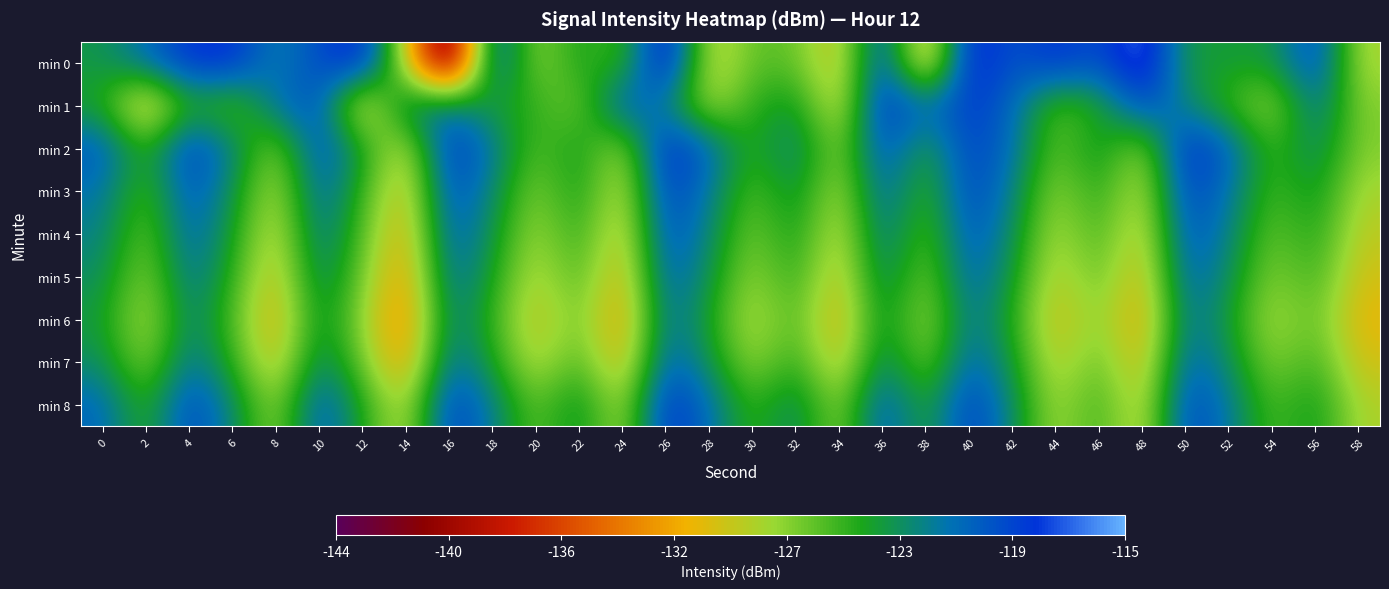

Reading left to right, what are all the values shown in this chart?

min 0: 0=-123.7	2=-121.2	4=-118.2	6=-118.0	8=-122.2	10=-119.5	12=-117.4	14=-129.4	16=-144.1	18=-119.0	20=-128.1	22=-124.2	24=-126.1	26=-116.0	28=-129.8	30=-126.3	32=-126.5	34=-130.4	36=-118.9	38=-132.8	40=-117.0	42=-120.1	44=-118.1	46=-119.9	48=-115.9	50=-124.1	52=-123.9	54=-124.0	56=-119.0	58=-128.5
min 1: 0=-124.5	2=-131.7	4=-124.7	6=-126.9	8=-121.3	10=-119.7	12=-131.4	14=-121.8	16=-121.6	18=-124.5	20=-125.0	22=-127.3	24=-119.8	26=-122.4	28=-128.6	30=-125.1	32=-123.7	34=-130.2	36=-117.9	38=-121.5	40=-118.4	42=-120.9	44=-126.3	46=-124.8	48=-119.2	50=-122.7	52=-125.6	54=-128.1	56=-121.3	58=-127.4
min 2: 0=-120.1	2=-125.4	4=-118.7	6=-122.3	8=-127.8	10=-119.5	12=-124.2	14=-129.6	16=-118.3	18=-121.7	20=-126.4	22=-123.9	24=-128.5	26=-117.6	28=-120.8	30=-125.3	32=-122.1	34=-127.9	36=-119.4	38=-124.7	40=-118.9	42=-121.2	44=-126.8	46=-123.5	48=-128.2	50=-117.8	52=-120.5	54=-125.9	56=-122.6	58=-127.3
min 3: 0=-121.5	2=-126.2	4=-119.8	6=-123.4	8=-128.9	10=-120.6	12=-125.3	14=-130.7	16=-119.4	18=-122.8	20=-127.5	22=-124.0	24=-129.6	26=-118.7	28=-121.9	30=-126.4	32=-123.2	34=-128.8	36=-120.5	38=-125.8	40=-119.0	42=-122.3	44=-127.9	46=-124.6	48=-129.3	50=-118.9	52=-121.6	54=-126.0	56=-123.7	58=-128.4
min 4: 0=-122.3	2=-127.0	4=-120.6	6=-124.2	8=-129.7	10=-121.4	12=-126.1	14=-131.5	16=-120.2	18=-123.6	20=-128.3	22=-124.8	24=-130.4	26=-119.5	28=-122.7	30=-127.2	32=-124.0	34=-129.6	36=-121.3	38=-126.6	40=-119.8	42=-123.1	44=-128.7	46=-125.4	48=-130.1	50=-119.7	52=-122.4	54=-126.8	56=-124.5	58=-129.2
min 5: 0=-123.1	2=-127.8	4=-121.4	6=-125.0	8=-130.5	10=-122.2	12=-126.9	14=-132.3	16=-121.0	18=-124.4	20=-129.1	22=-125.6	24=-131.2	26=-120.3	28=-123.5	30=-128.0	32=-124.8	34=-130.4	36=-122.1	38=-127.4	40=-120.6	42=-123.9	44=-129.5	46=-126.2	48=-130.9	50=-120.5	52=-123.2	54=-127.6	56=-125.3	58=-130.0
min 6: 0=-124.0	2=-128.7	4=-122.3	6=-125.9	8=-131.4	10=-123.1	12=-127.8	14=-133.2	16=-121.9	18=-125.3	20=-130.0	22=-126.5	24=-132.1	26=-121.2	28=-124.4	30=-128.9	32=-125.7	34=-131.3	36=-123.0	38=-128.3	40=-121.5	42=-124.8	44=-130.4	46=-127.1	48=-131.8	50=-121.4	52=-124.1	54=-128.5	56=-126.2	58=-130.9
min 7: 0=-123.1	2=-127.8	4=-121.4	6=-125.0	8=-130.5	10=-122.2	12=-126.9	14=-132.3	16=-121.0	18=-124.4	20=-129.1	22=-125.6	24=-131.2	26=-120.3	28=-123.5	30=-128.0	32=-124.8	34=-130.4	36=-122.1	38=-127.4	40=-120.6	42=-123.9	44=-129.5	46=-126.2	48=-130.9	50=-120.5	52=-123.2	54=-127.6	56=-125.3	58=-130.0
min 8: 0=-120.8	2=-125.5	4=-119.1	6=-122.7	8=-128.2	10=-119.9	12=-124.6	14=-129.4	16=-118.7	18=-122.1	20=-126.8	22=-123.3	24=-128.9	26=-118.0	28=-121.2	30=-125.7	32=-122.5	34=-128.1	36=-119.8	38=-125.1	40=-118.6	42=-122.9	44=-128.5	46=-125.2	48=-129.9	50=-119.1	52=-121.8	54=-126.2	56=-123.9	58=-128.6